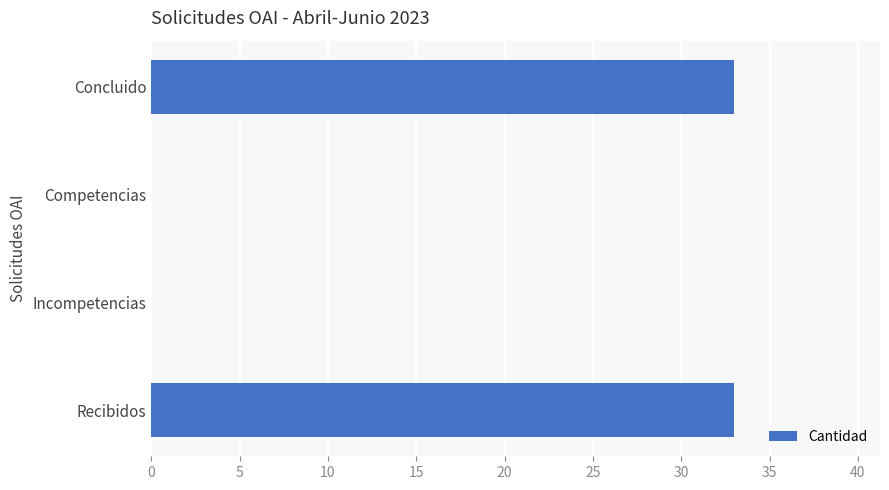

What is the change in value from Recibidos to Competencias?

-33